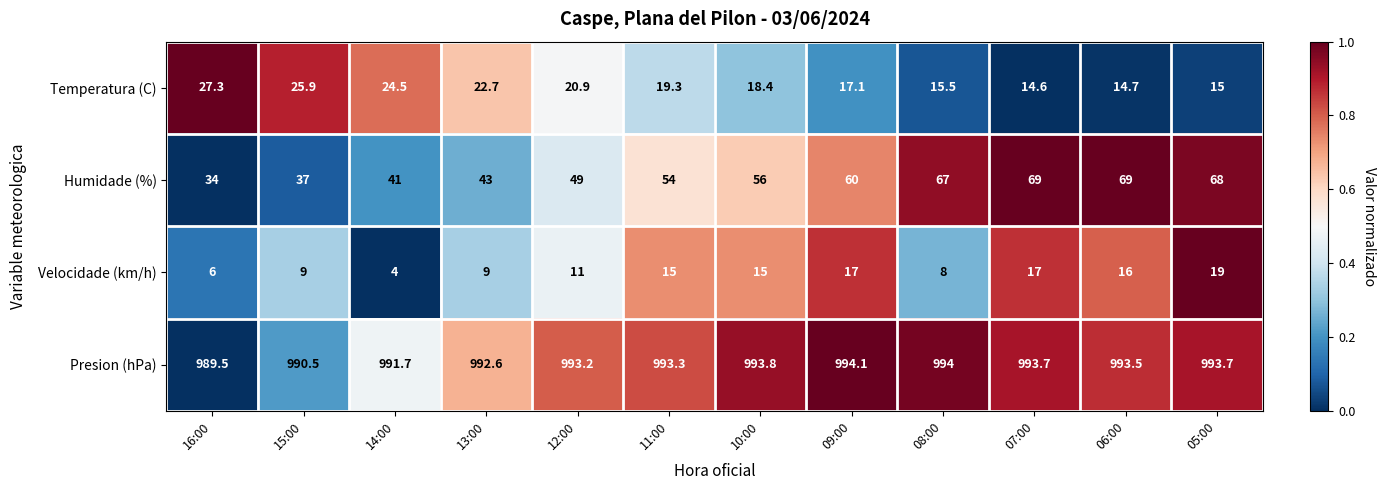

Which series has the largest total across all categories?

Presion (hPa)